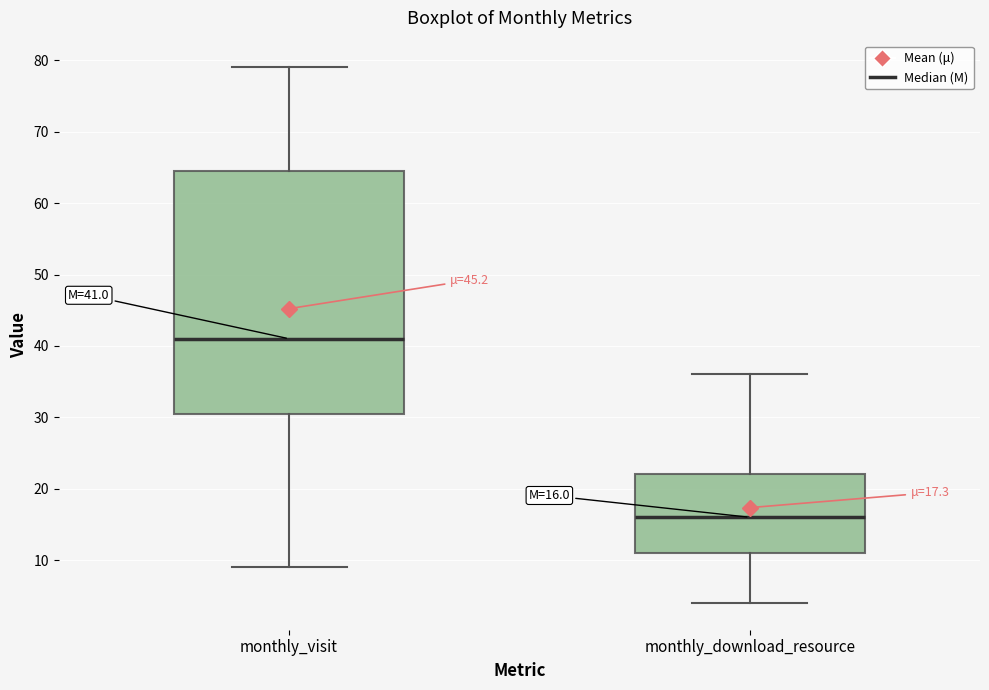

Comparing the boxes themselves (not the whiskers), which one is the tallest?

monthly_visit